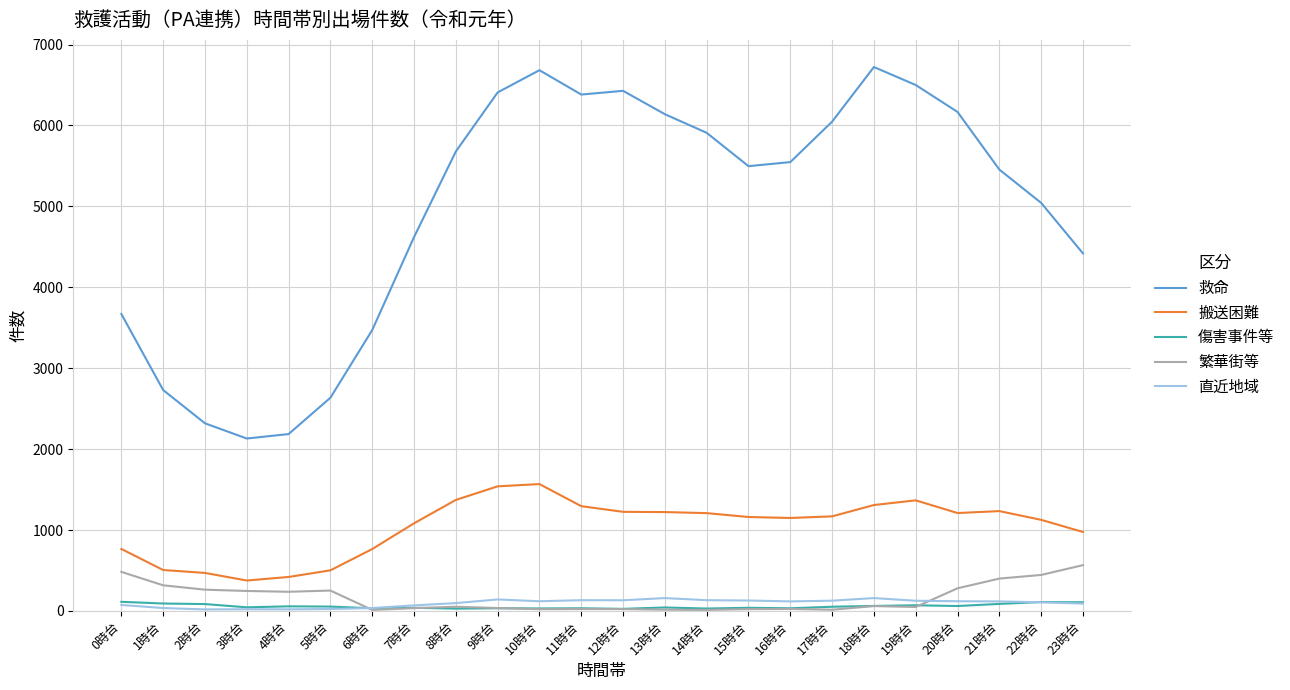

The value of 搬送困難 at 7時台 is 1083. True or false?

True